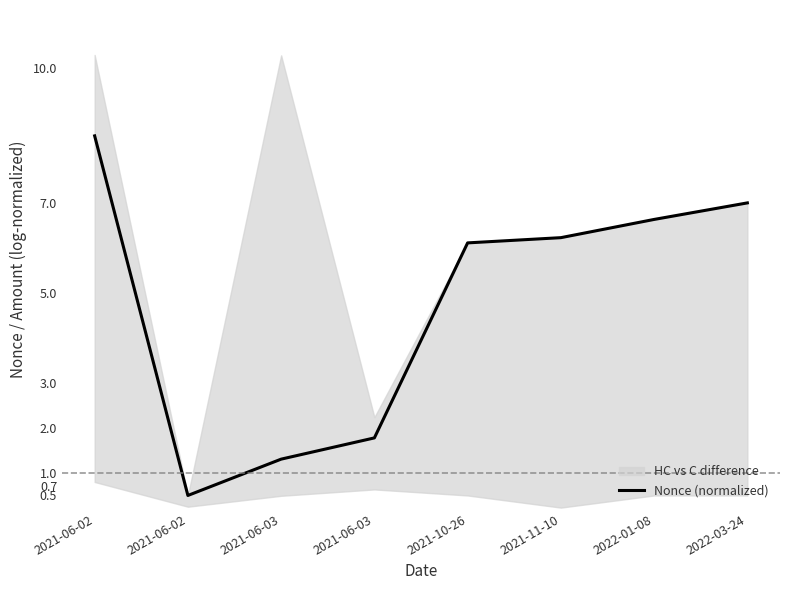

At which label does the data first exceed 6?

2021-06-02